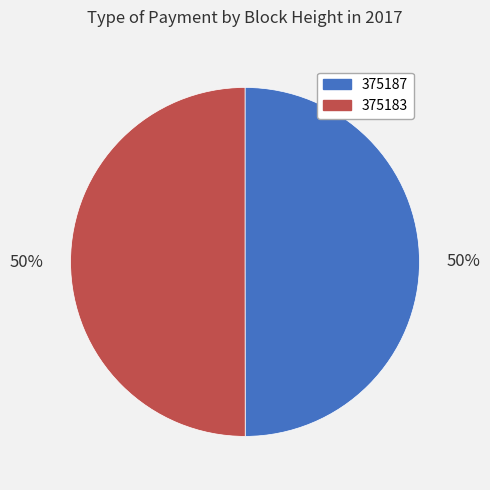

Is the sum of 375183 and 375187 greater than half?

Yes